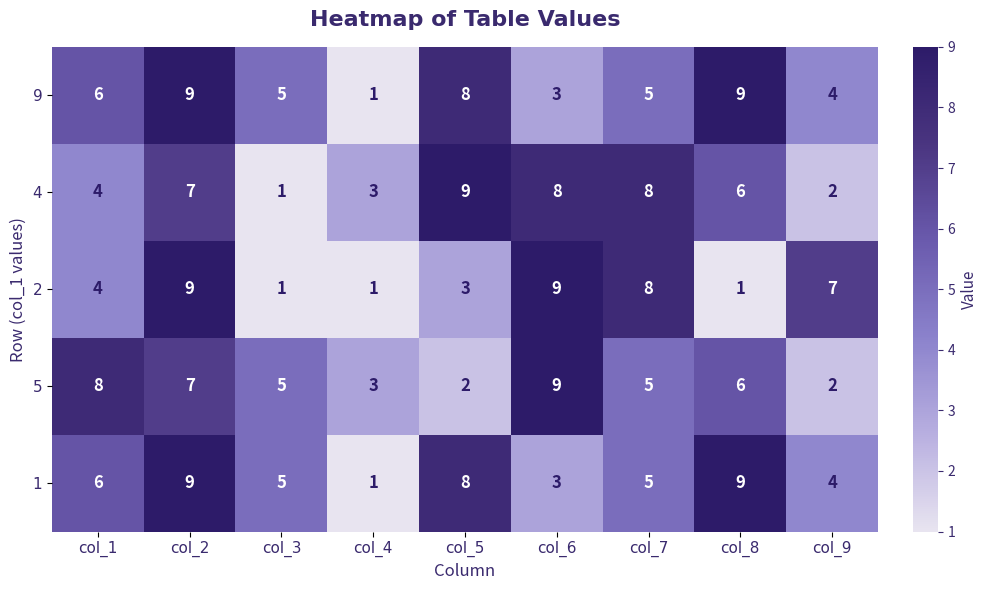

What is the difference between the maximum and minimum values in the 9 series?

8